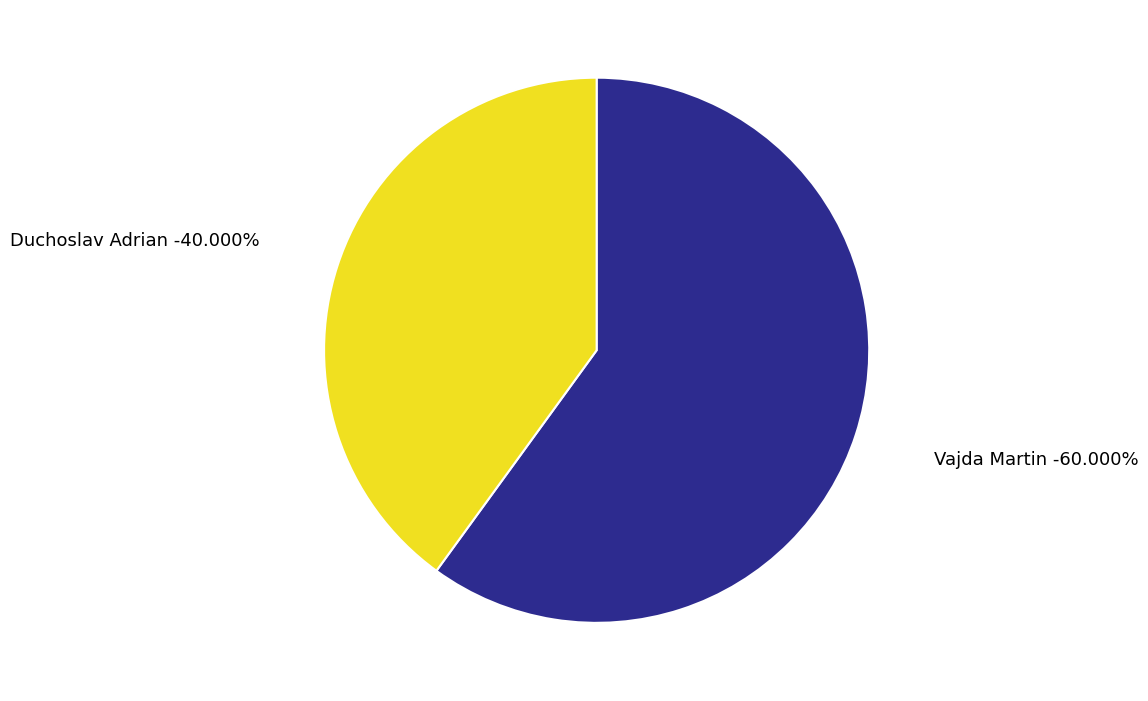

To the nearest percent, what is the average slice percentage?

50%